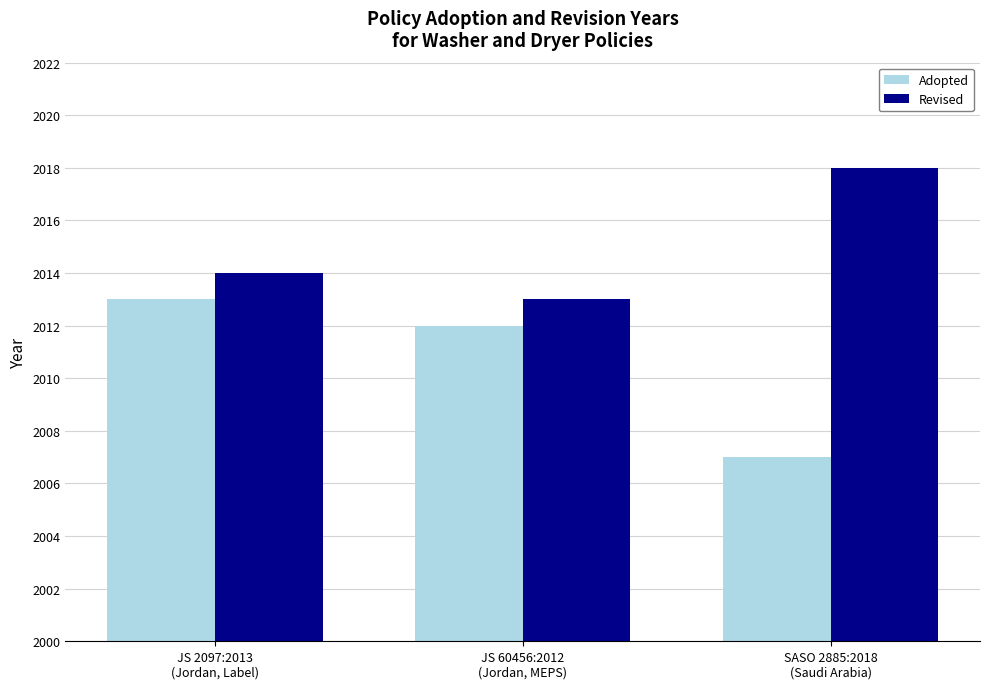

What is the lowest value of the Revised series?

2013